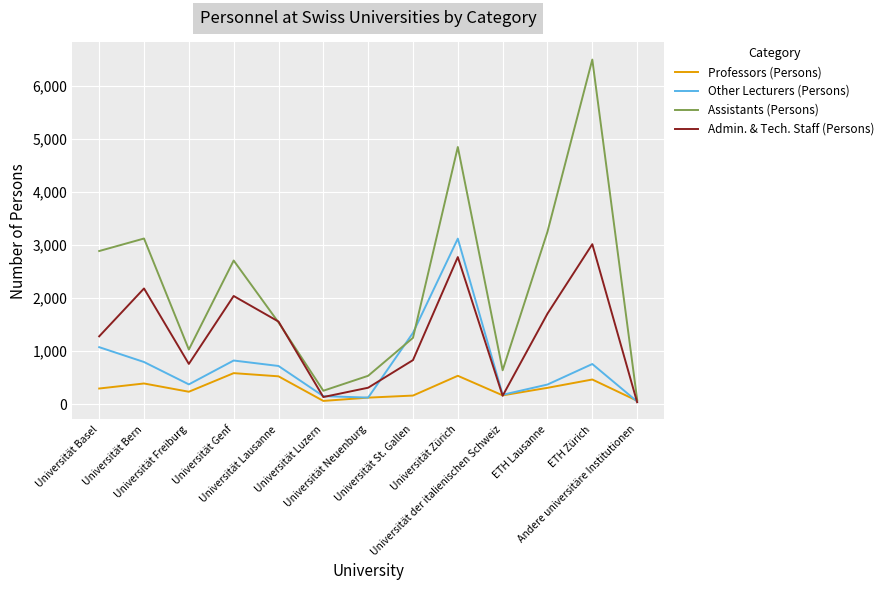

List the series in order of their overall mean, highest first.

Assistants (Persons), Admin. & Tech. Staff (Persons), Other Lecturers (Persons), Professors (Persons)